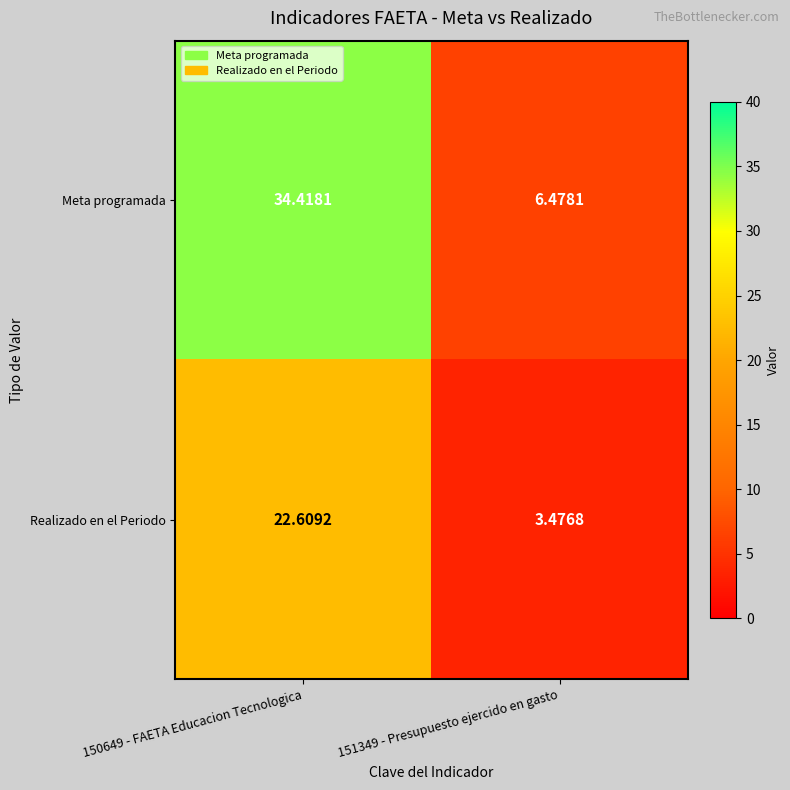

How many series are shown in this chart?

2